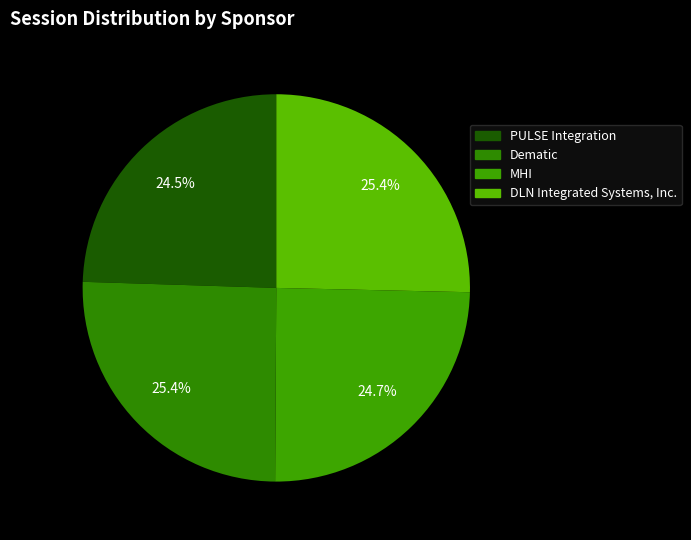

What percentage is the PULSE Integration slice, to the nearest percent?

24%